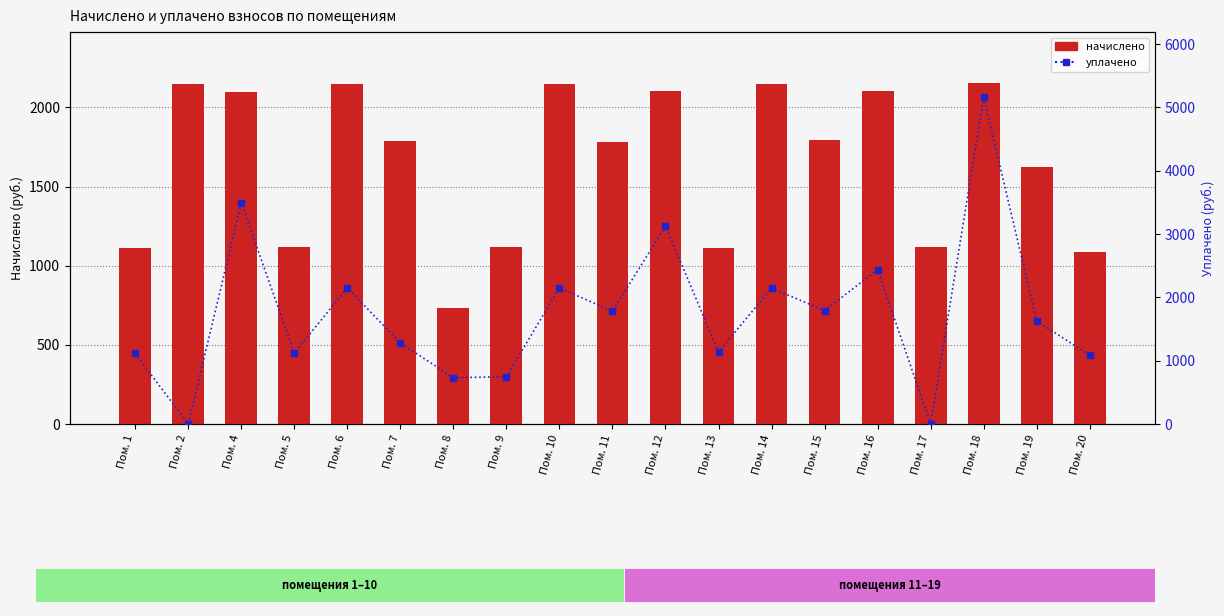

Between Пом. 13 and Пом. 19, which series saw the biggest shift?

начислено